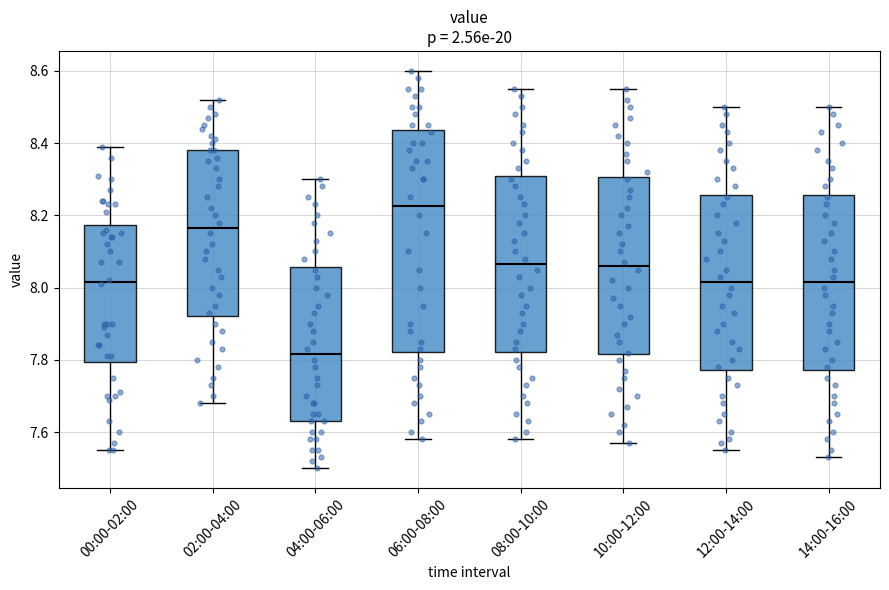

Reading left to right, read every box against the y-axis: the position of its median line, the range the box covers, and the ends of its whiskers. The values are not printed on the chart, so give them approximately, as read against the axis.

00:00-02:00: median 8.02, box 7.80 to 8.18, whiskers 7.56 to 8.40
02:00-04:00: median 8.16, box 7.92 to 8.38, whiskers 7.68 to 8.52
04:00-06:00: median 7.82, box 7.64 to 8.06, whiskers 7.50 to 8.30
06:00-08:00: median 8.22, box 7.82 to 8.44, whiskers 7.58 to 8.60
08:00-10:00: median 8.06, box 7.82 to 8.30, whiskers 7.58 to 8.56
10:00-12:00: median 8.06, box 7.82 to 8.30, whiskers 7.58 to 8.56
12:00-14:00: median 8.02, box 7.78 to 8.26, whiskers 7.56 to 8.50
14:00-16:00: median 8.02, box 7.78 to 8.26, whiskers 7.54 to 8.50